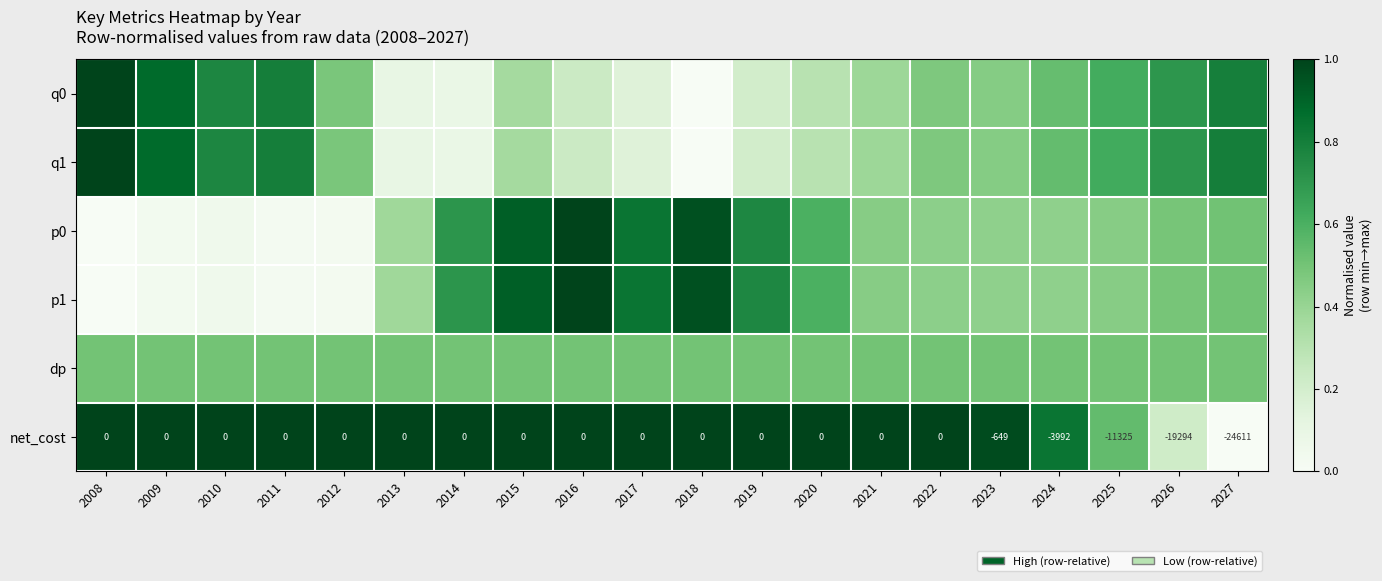

How many data points in net_cost are less than 0?

5